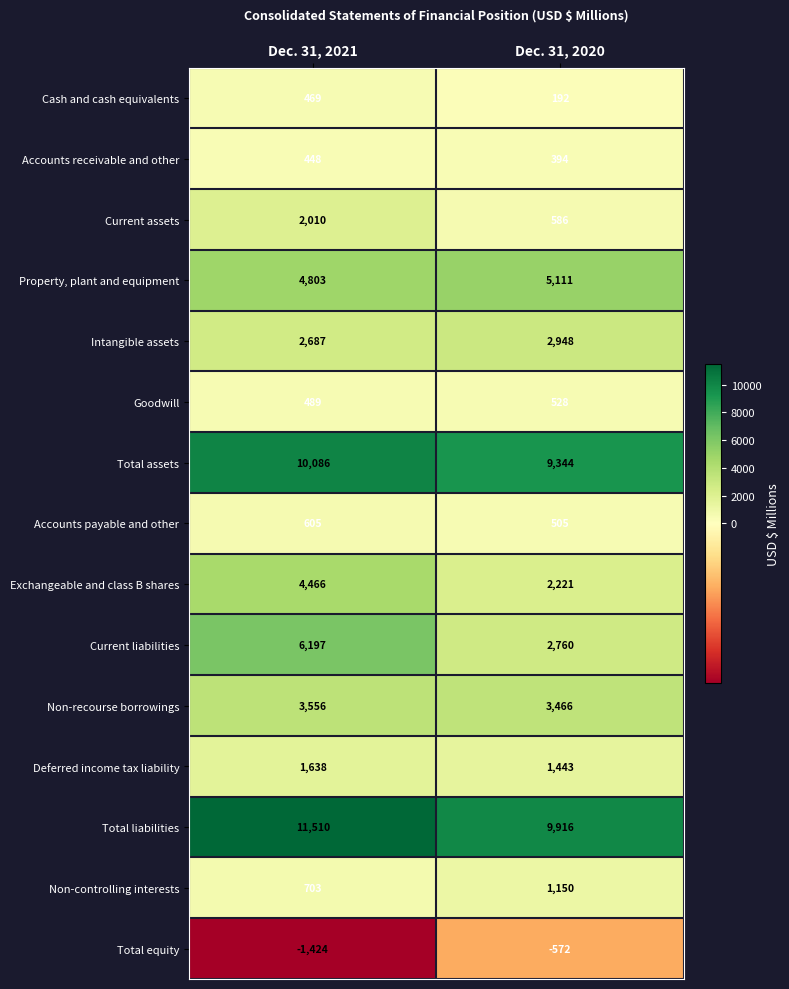

What is the difference between the Accounts receivable and other values at Dec. 31, 2021 and Dec. 31, 2020?

54